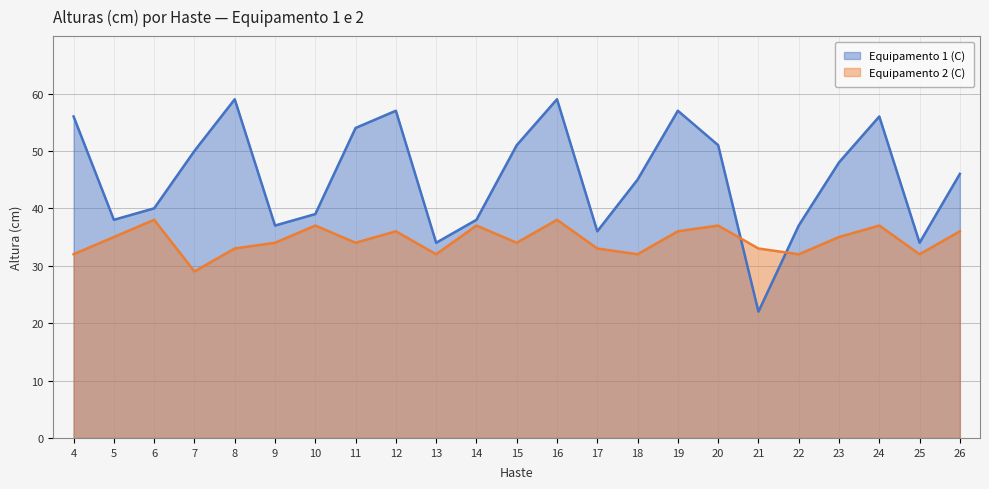

List the series in order of their peak value, highest first.

Equipamento 1 (C), Equipamento 2 (C)